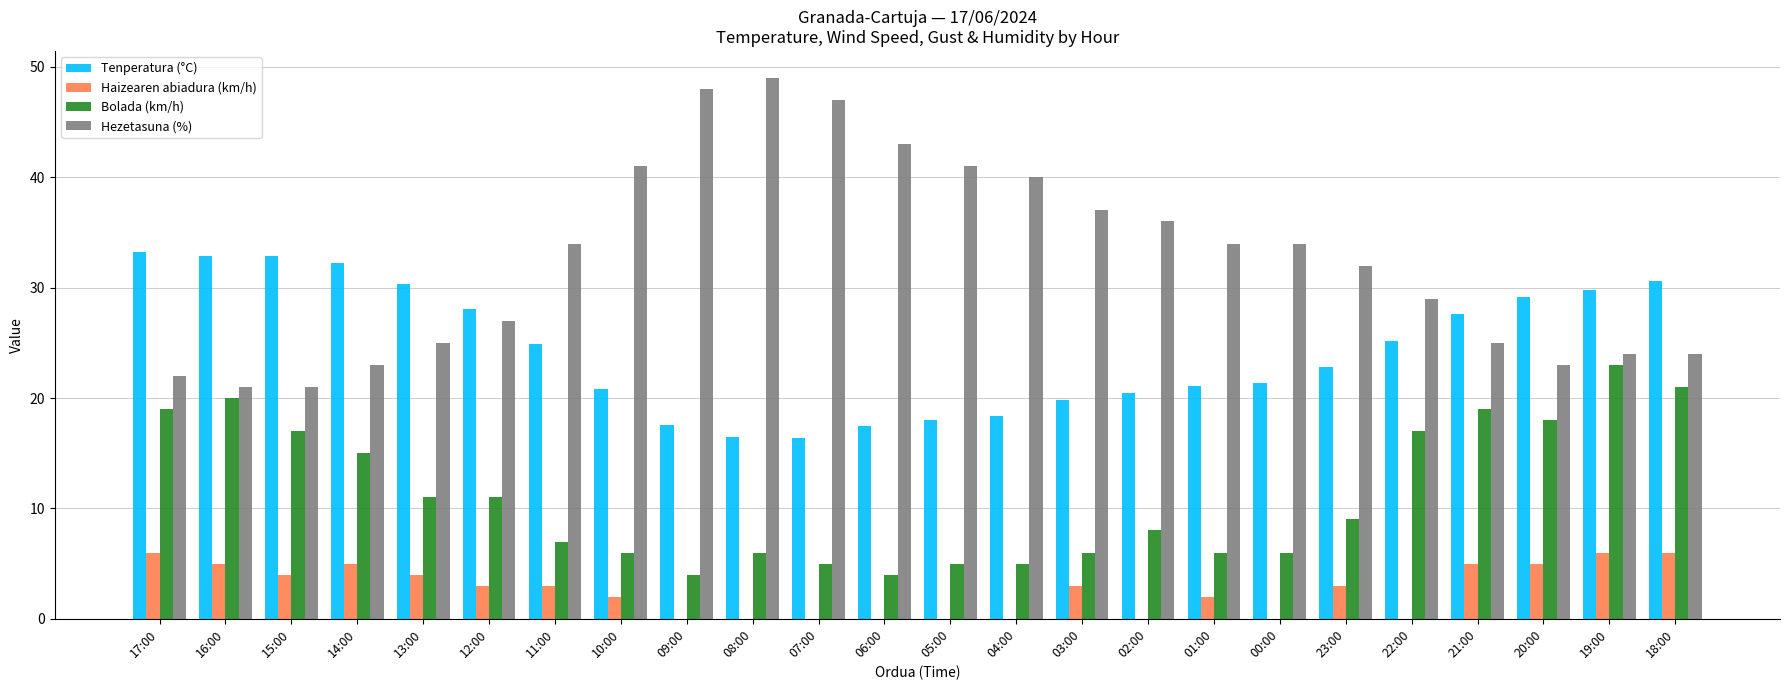

Is the value of Haizearen abiadura (km/h) at 12:00 greater than the value of Tenperatura (°C) at 09:00?

No